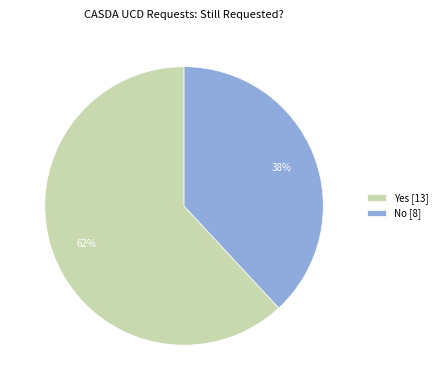

Do No and Yes together represent more than half of the pie?

Yes